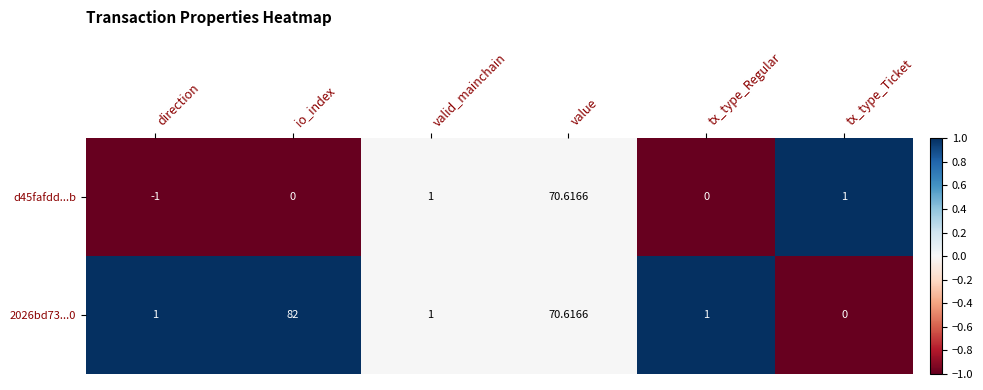

Where is 2026bd73...0 nearest to the value 41?

value